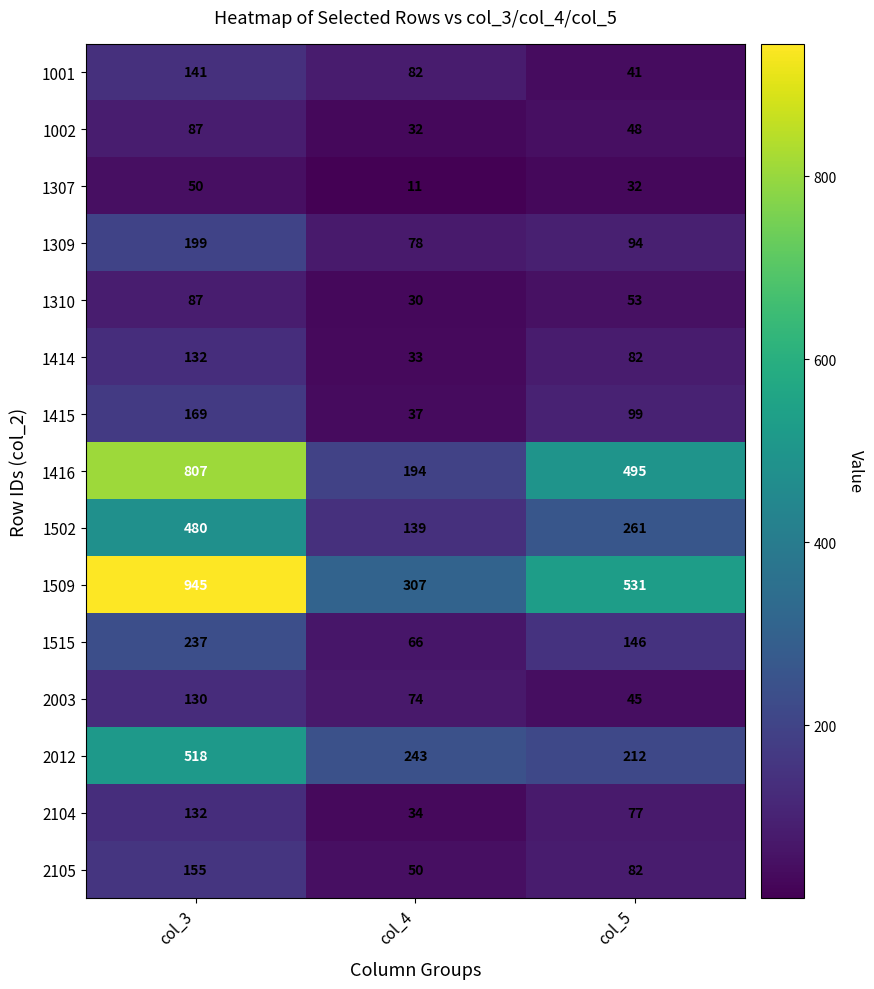

Which series has the largest total across all categories?

1509